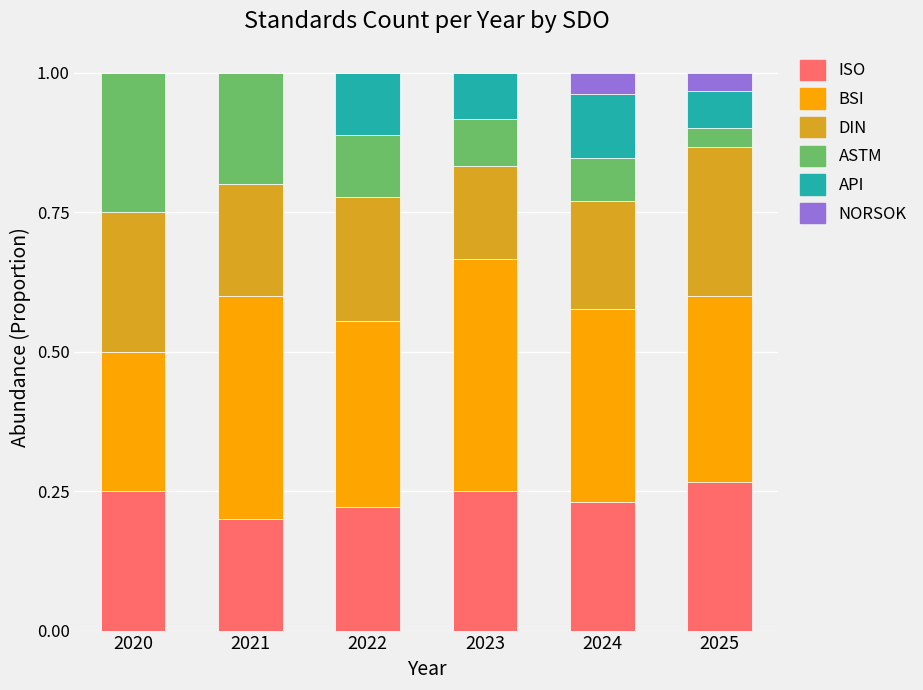

What is the total value across all series at 2021?

1.0